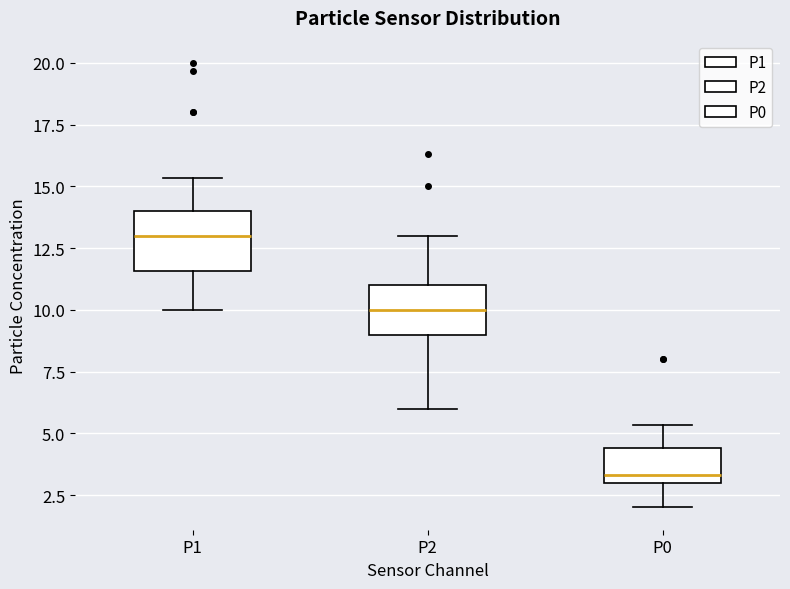

Which box's median line is the lowest?

P0